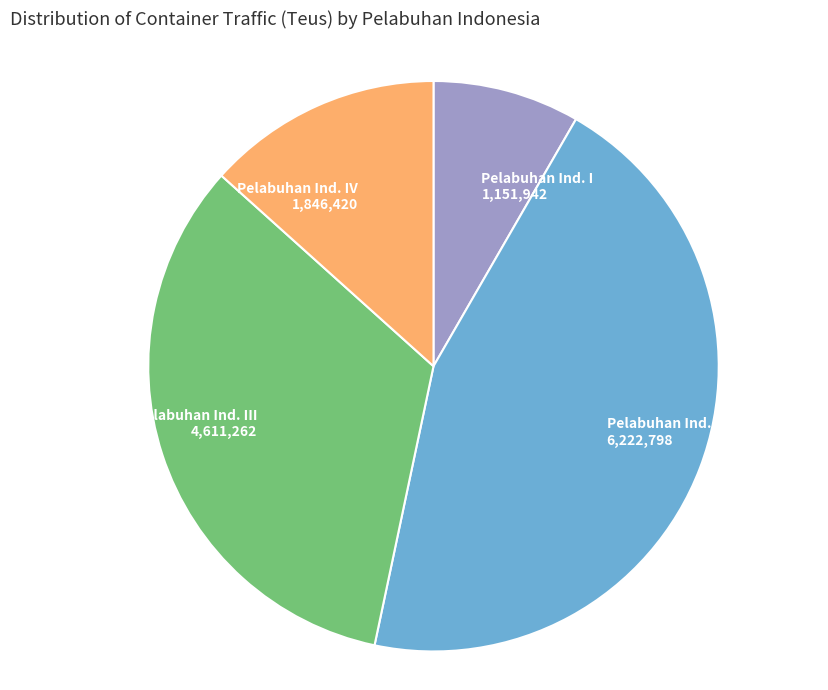

How many segments does this pie chart have?

4